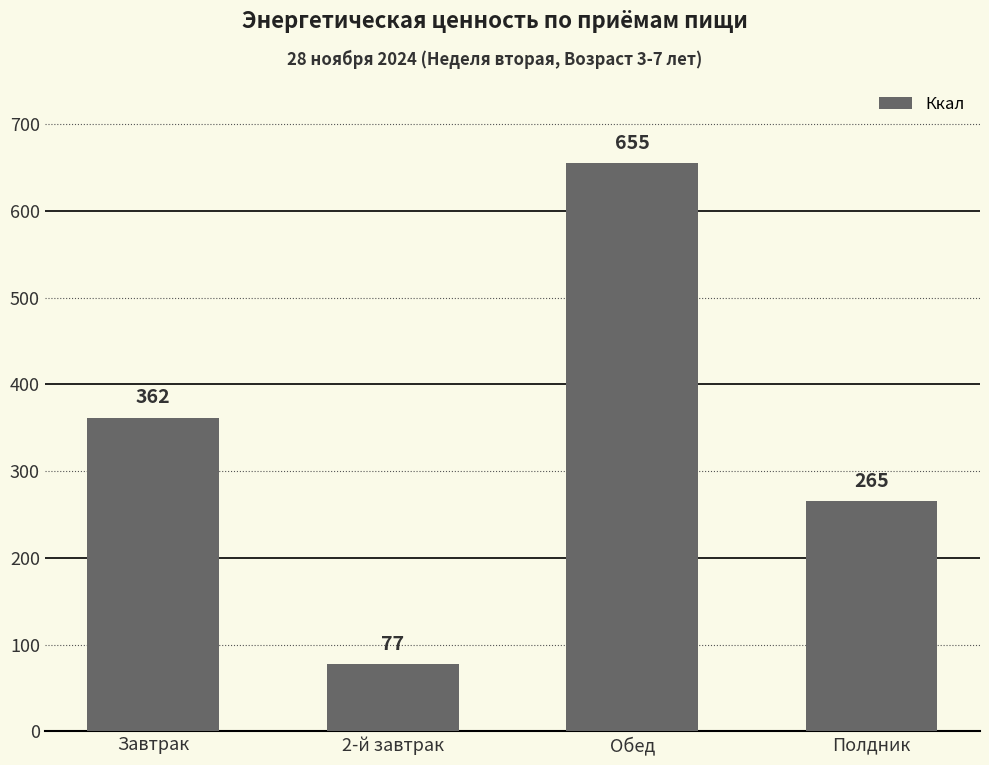

What is the difference between the maximum and second lowest values?

389.8